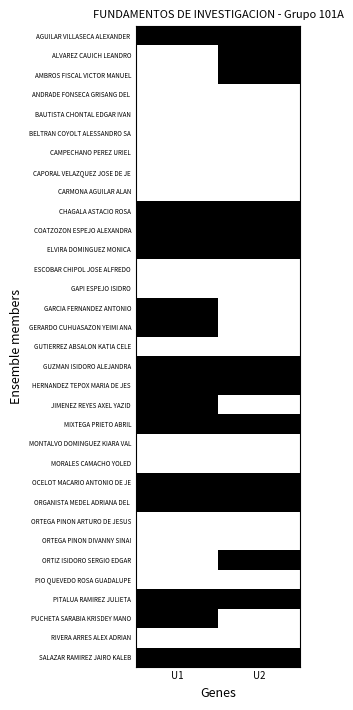

Rank the series by their maximum value, from highest to lowest.

AGUILAR VILLASECA ALEXANDER, ALVAREZ CAUICH LEANDRO, AMBROS FISCAL VICTOR MANUEL, CHAGALA ASTACIO ROSA, COATZOZON ESPEJO ALEXANDRA, ELVIRA DOMINGUEZ MONICA, GARCIA FERNANDEZ ANTONIO, GERARDO CUHUASAZON YEIMI ANA, GUZMAN ISIDORO ALEJANDRA, HERNANDEZ TEPOX MARIA DE JES, JIMENEZ REYES AXEL YAZID, MIXTEGA PRIETO ABRIL, OCELOT MACARIO ANTONIO DE JE, ORGANISTA MEDEL ADRIANA DEL, ORTIZ ISIDORO SERGIO EDGAR, PITALUA RAMIREZ JULIETA, PUCHETA SARABIA KRISDEY MANO, SALAZAR RAMIREZ JAIRO KALEB, ANDRADE FONSECA GRISANG DEL, BAUTISTA CHONTAL EDGAR IVAN, BELTRAN COYOLT ALESSANDRO SA, CAMPECHANO PEREZ URIEL, CAPORAL VELAZQUEZ JOSE DE JE, CARMONA AGUILAR ALAN, ESCOBAR CHIPOL JOSE ALFREDO, GAPI ESPEJO ISIDRO, GUTIERREZ ABSALON KATIA CELE, MONTALVO DOMINGUEZ KIARA VAL, MORALES CAMACHO YOLED, ORTEGA PINON ARTURO DE JESUS, ORTEGA PINON DIVANNY SINAI, PIO QUEVEDO ROSA GUADALUPE, RIVERA ARRES ALEX ADRIAN